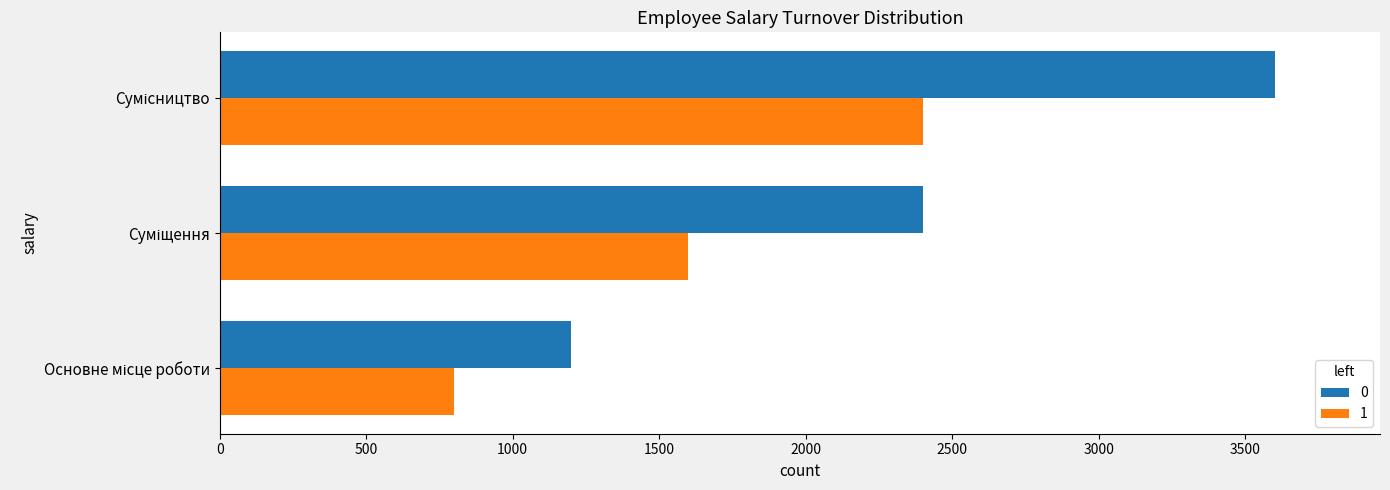

List the series in order of their peak value, highest first.

0, 1